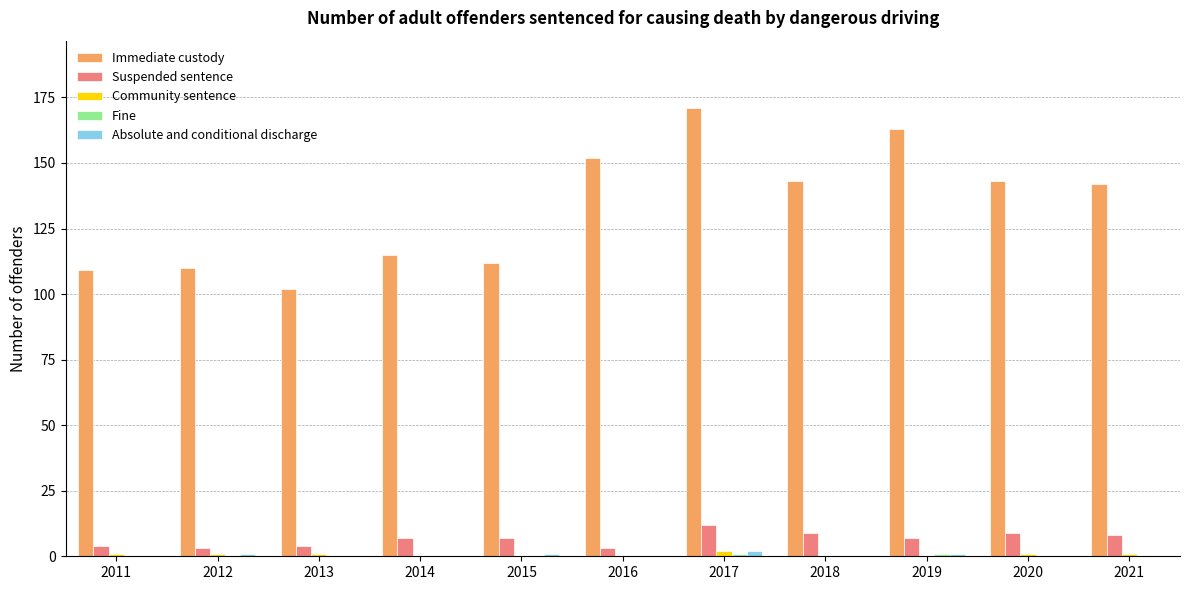

How many data points does each series have?

11